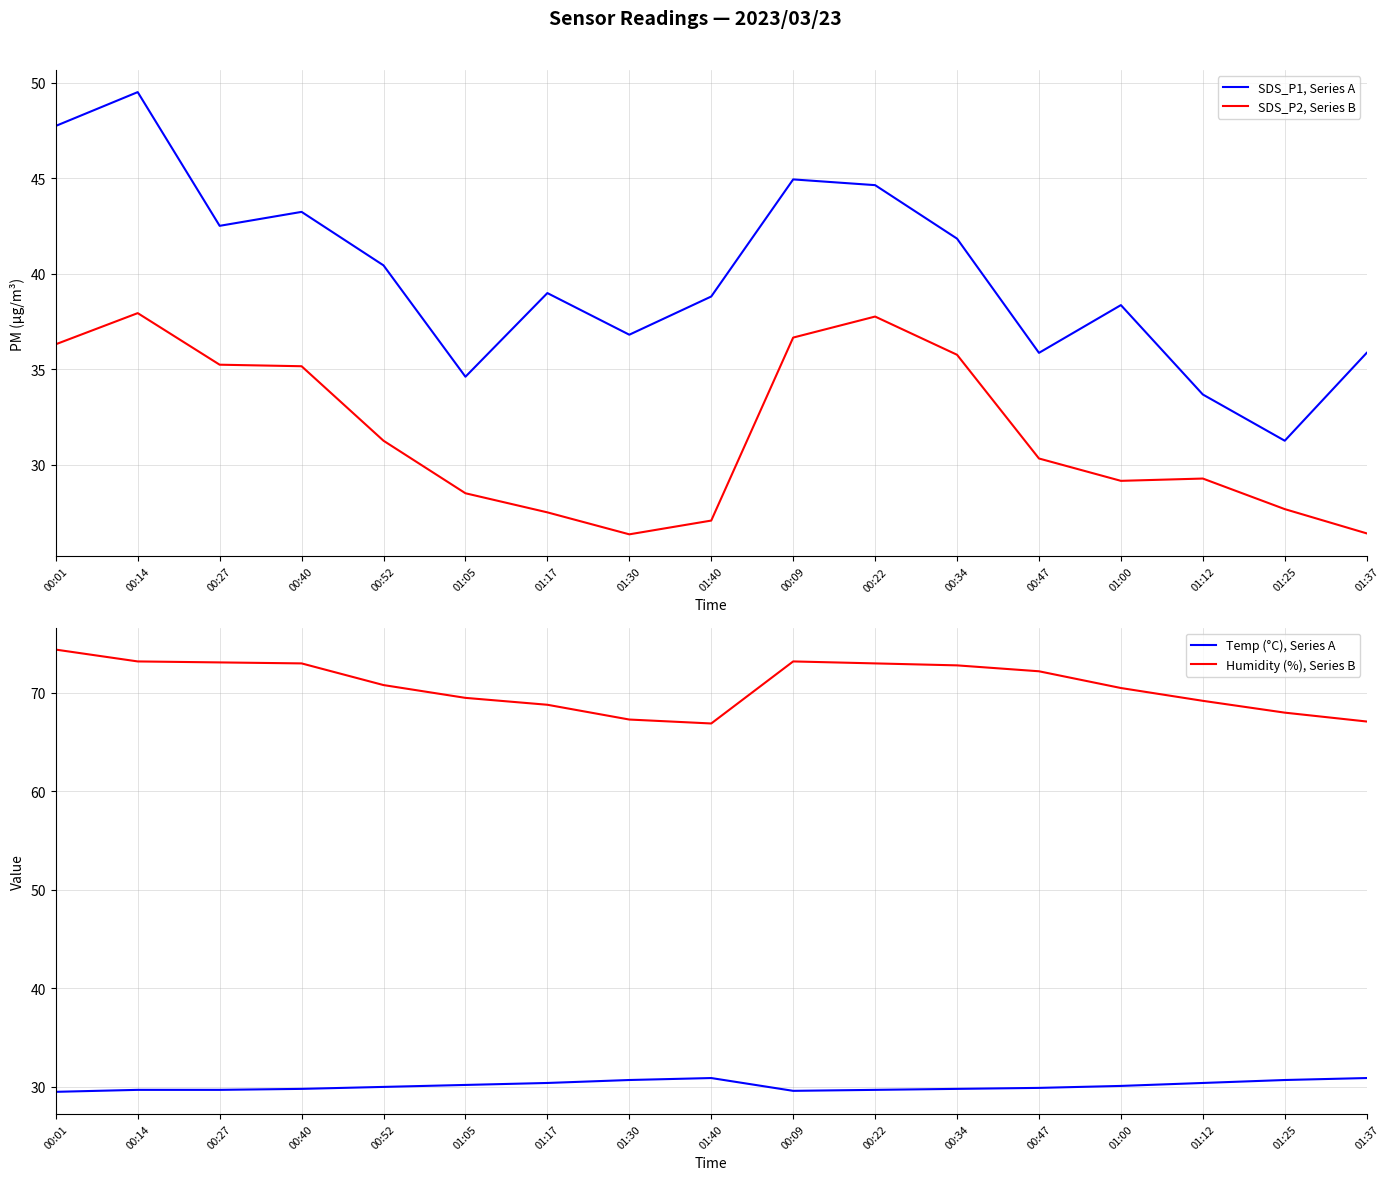

Reading left to right, what are all the values shown in this chart?

SDS_P1, Series A: 00:01=47.7	00:14=49.5	00:27=42.5	00:40=43.2	00:52=40.4	01:05=34.6	01:17=39.0	01:30=36.8	01:40=38.8	00:09=44.9	00:22=44.6	00:34=41.8	00:47=35.9	01:00=38.4	01:12=33.7	01:25=31.2	01:37=35.9
SDS_P2, Series B: 00:01=36.3	00:14=37.9	00:27=35.2	00:40=35.1	00:52=31.2	01:05=28.5	01:17=27.5	01:30=26.4	01:40=27.1	00:09=36.6	00:22=37.8	00:34=35.8	00:47=30.3	01:00=29.1	01:12=29.3	01:25=27.7	01:37=26.4
Temp (°C), Series A: 00:01=29.5	00:14=29.7	00:27=29.7	00:40=29.8	00:52=30.0	01:05=30.2	01:17=30.4	01:30=30.7	01:40=30.9	00:09=29.6	00:22=29.7	00:34=29.8	00:47=29.9	01:00=30.1	01:12=30.4	01:25=30.7	01:37=30.9
Humidity (%), Series B: 00:01=74.4	00:14=73.2	00:27=73.1	00:40=73.0	00:52=70.8	01:05=69.5	01:17=68.8	01:30=67.3	01:40=66.9	00:09=73.2	00:22=73.0	00:34=72.8	00:47=72.2	01:00=70.5	01:12=69.2	01:25=68.0	01:37=67.1